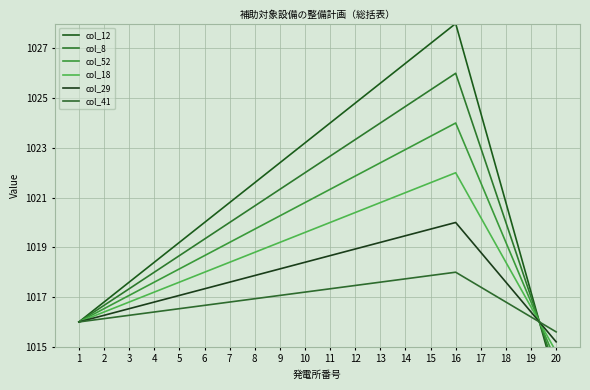

What is the total value across all series at 15?

6135.2